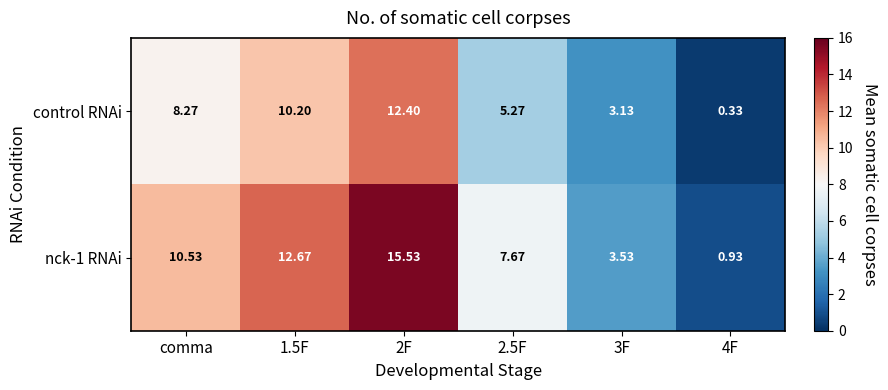

Where does the control RNAi series first go above 8?

comma